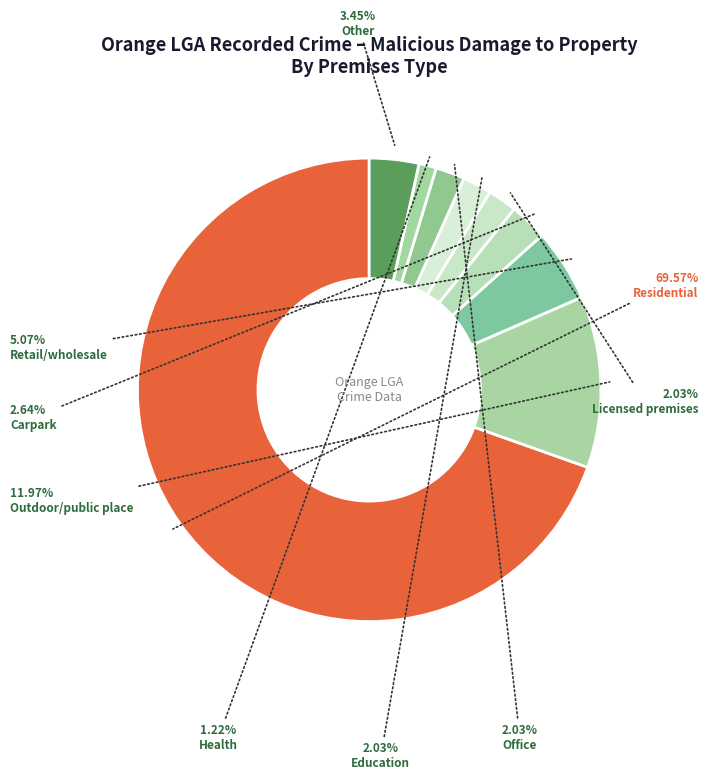

How many segments does this pie chart have?

9